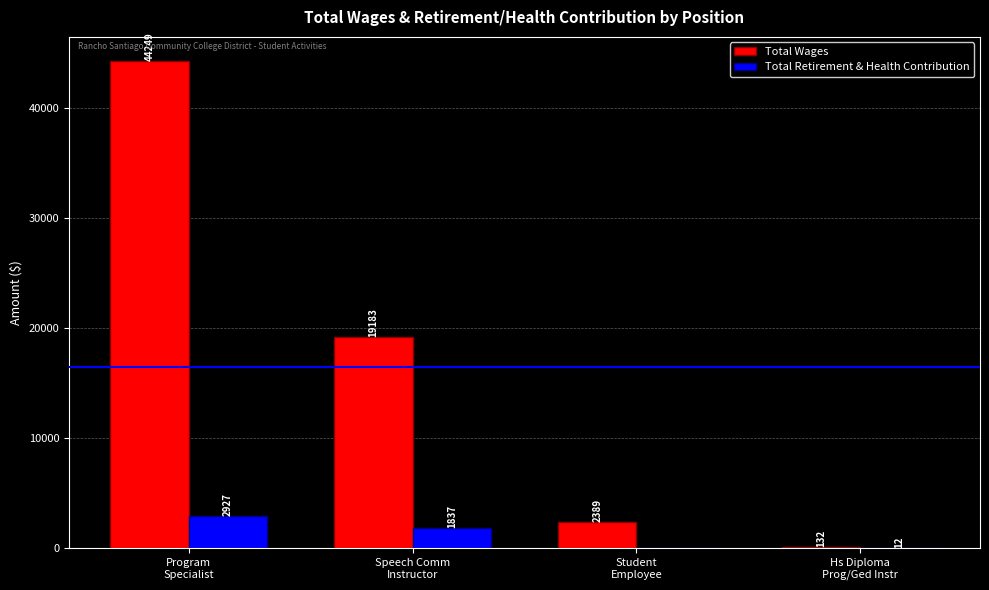

What is the greatest value displayed?

44249